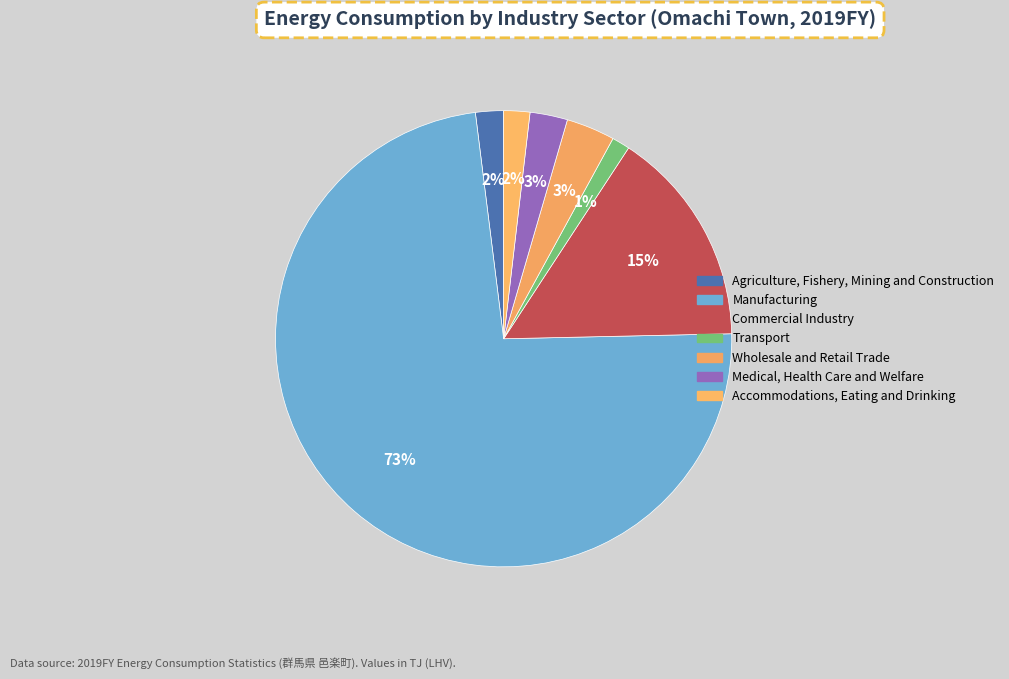

What percentage do Wholesale and Retail Trade and Commercial Industry together represent?

18.9%